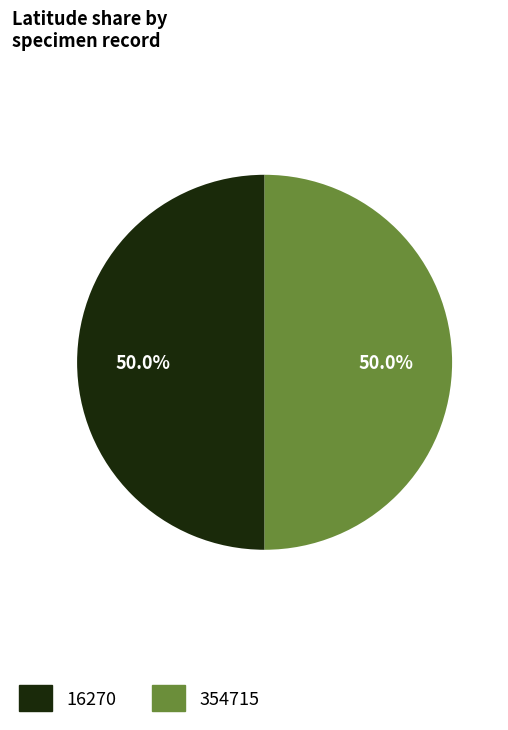

To the nearest percent, what percentage of the pie is 354715?

50%